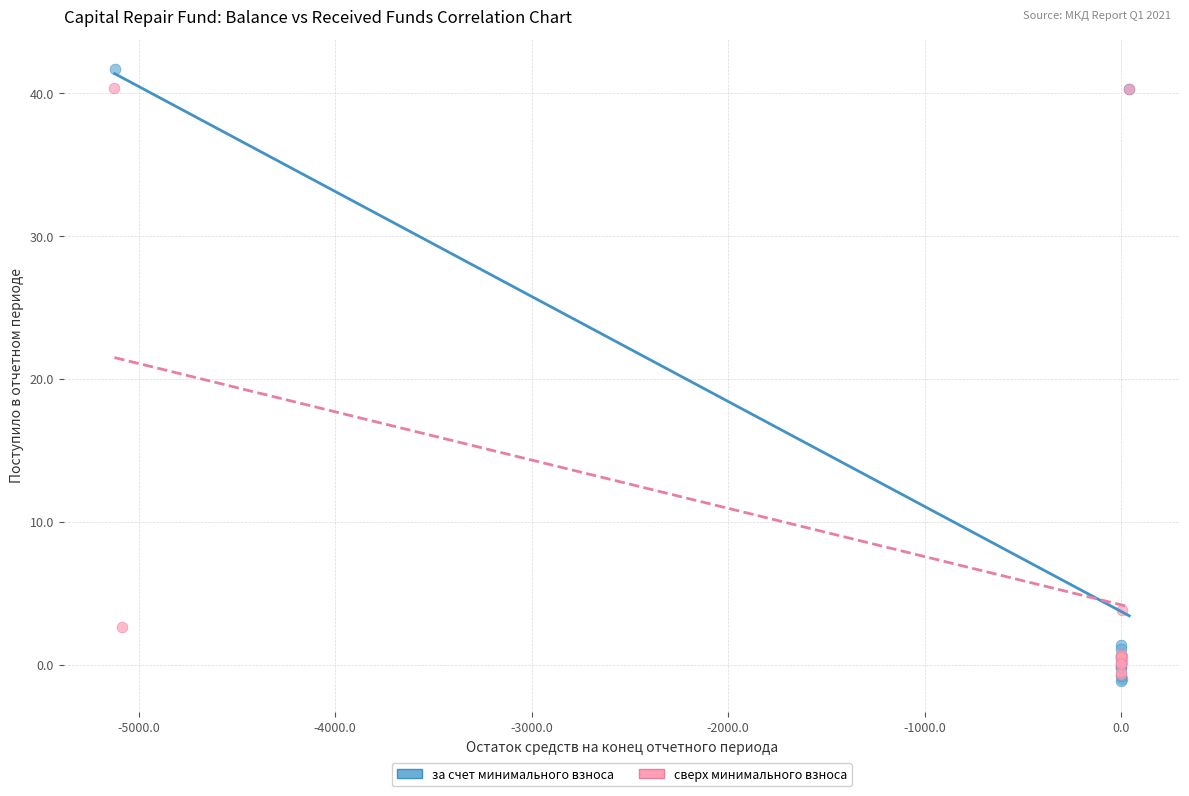

What are all the series names shown in the legend?

за счет минимального взноса, сверх минимального взноса